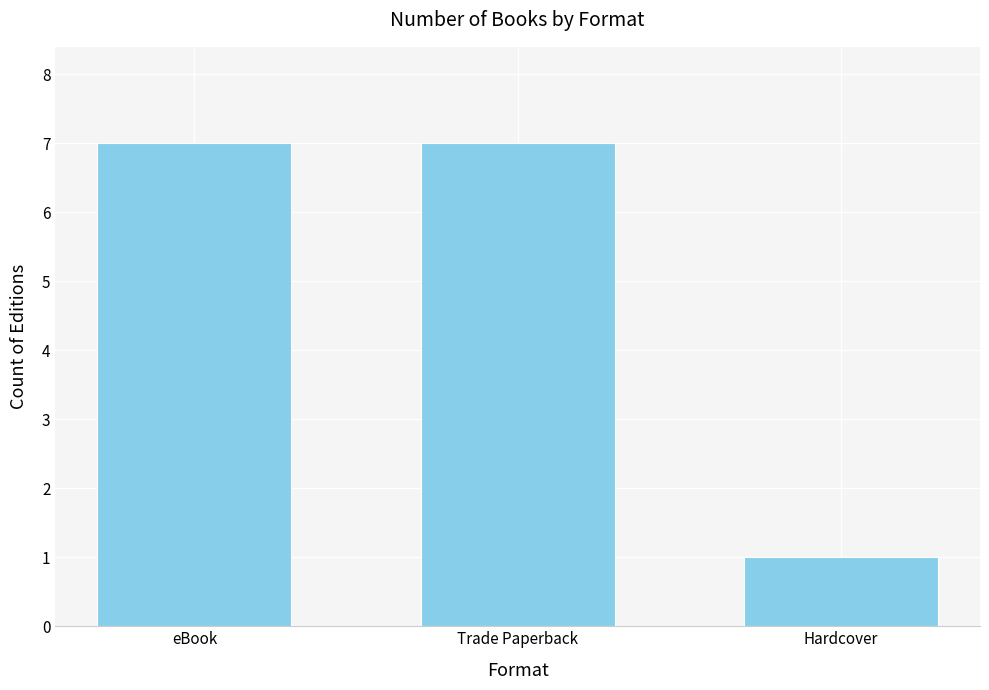

What is the label of the 2nd bar from the right?

Trade Paperback